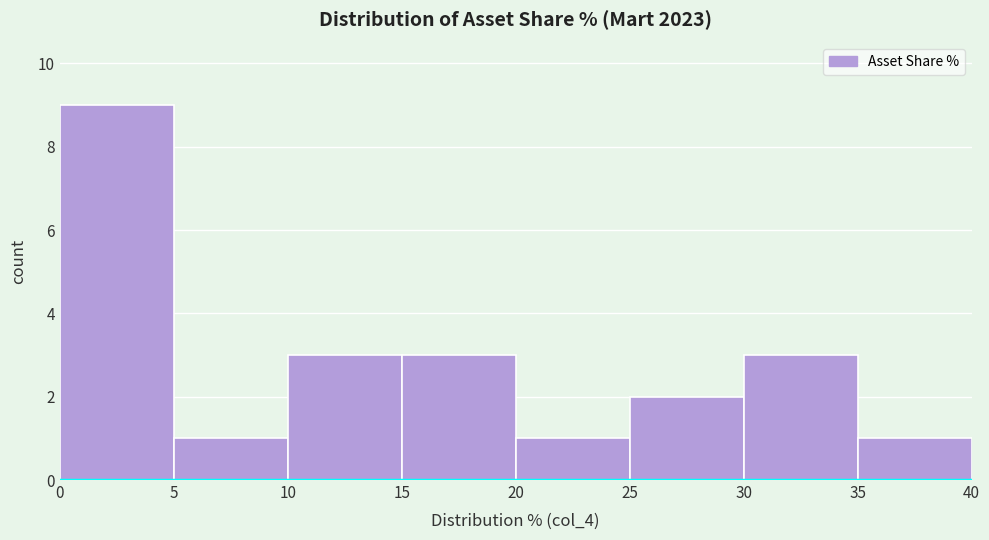

Reading left to right, list every bar in this chart as the range it spans on the x-axis followed by its height. The values are not printed on the chart, so give them approximately, as read against the axis.

0 to 5: 9
5 to 10: 1
10 to 15: 3
15 to 20: 3
20 to 25: 1
25 to 30: 2
30 to 35: 3
35 to 40: 1